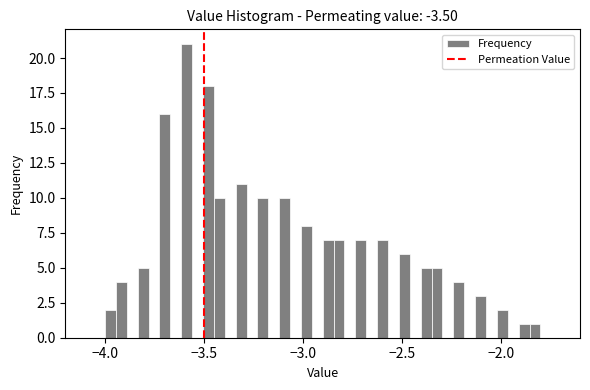

Around what value on the x-axis is the tallest bar? Give the approximate position of its centre, as read against the axis.

-3.60